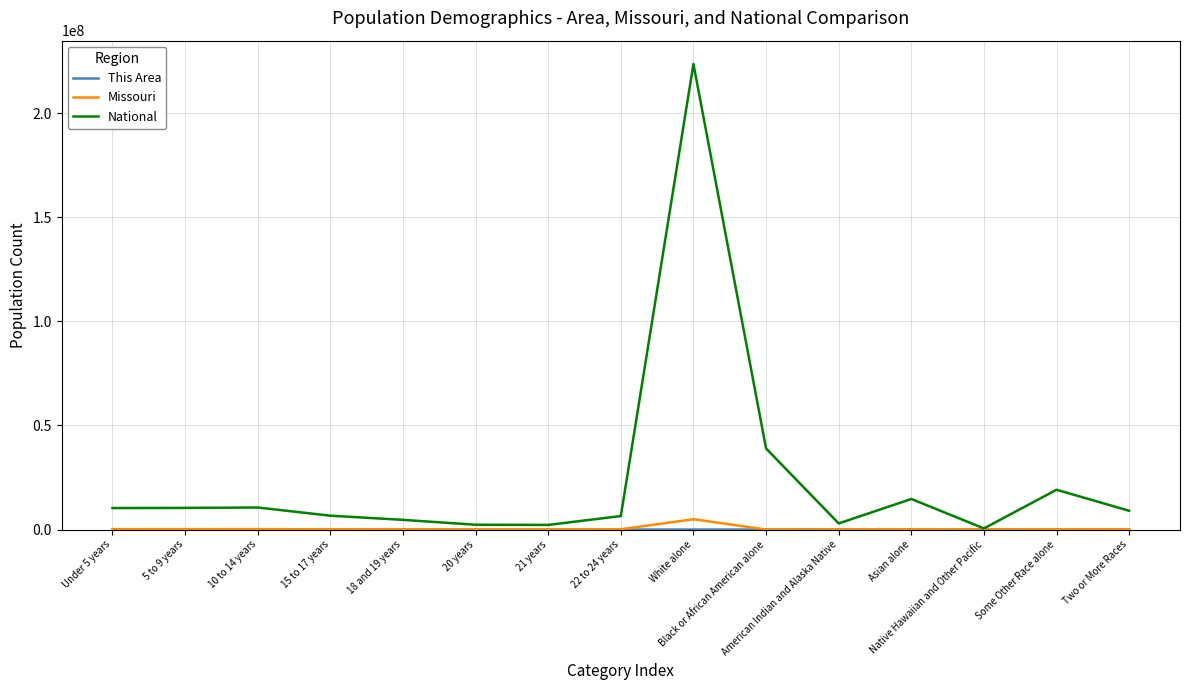

What position from the right is 20 years?

10